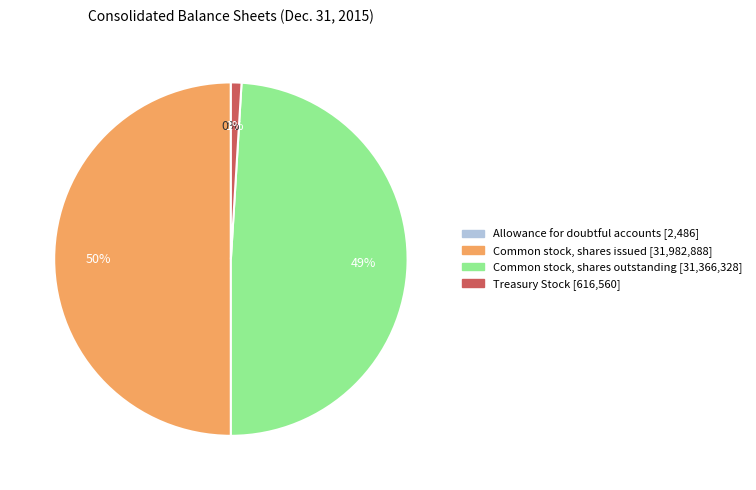

Does Common stock, shares outstanding represent more than half of the total?

No